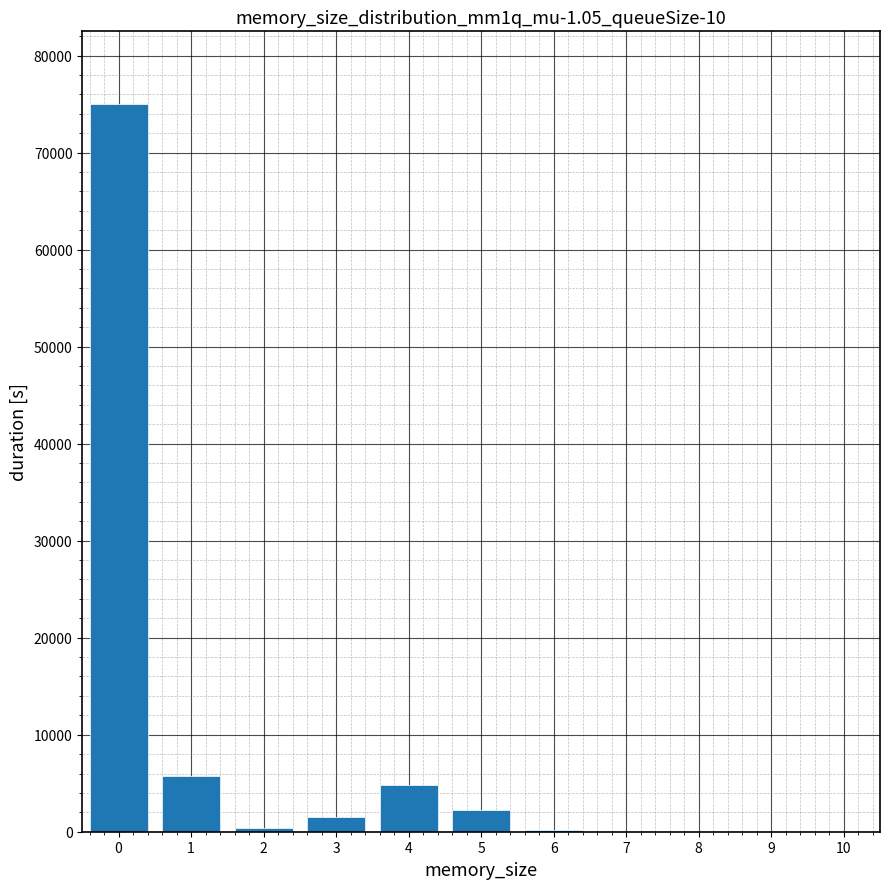

The value at 0 is 28391. True or false?

False